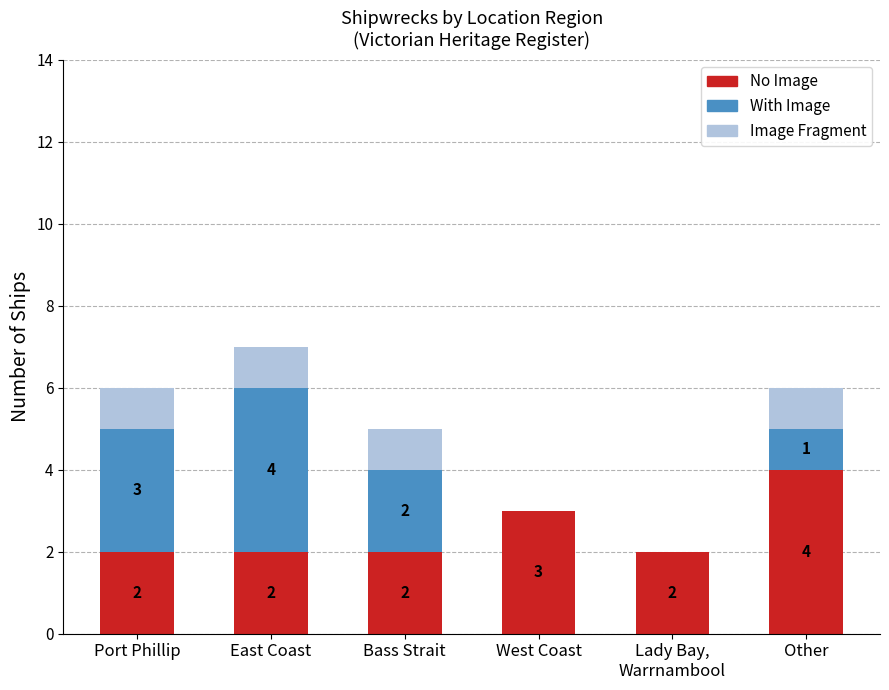

At which category is the sum across all series the highest?

East Coast